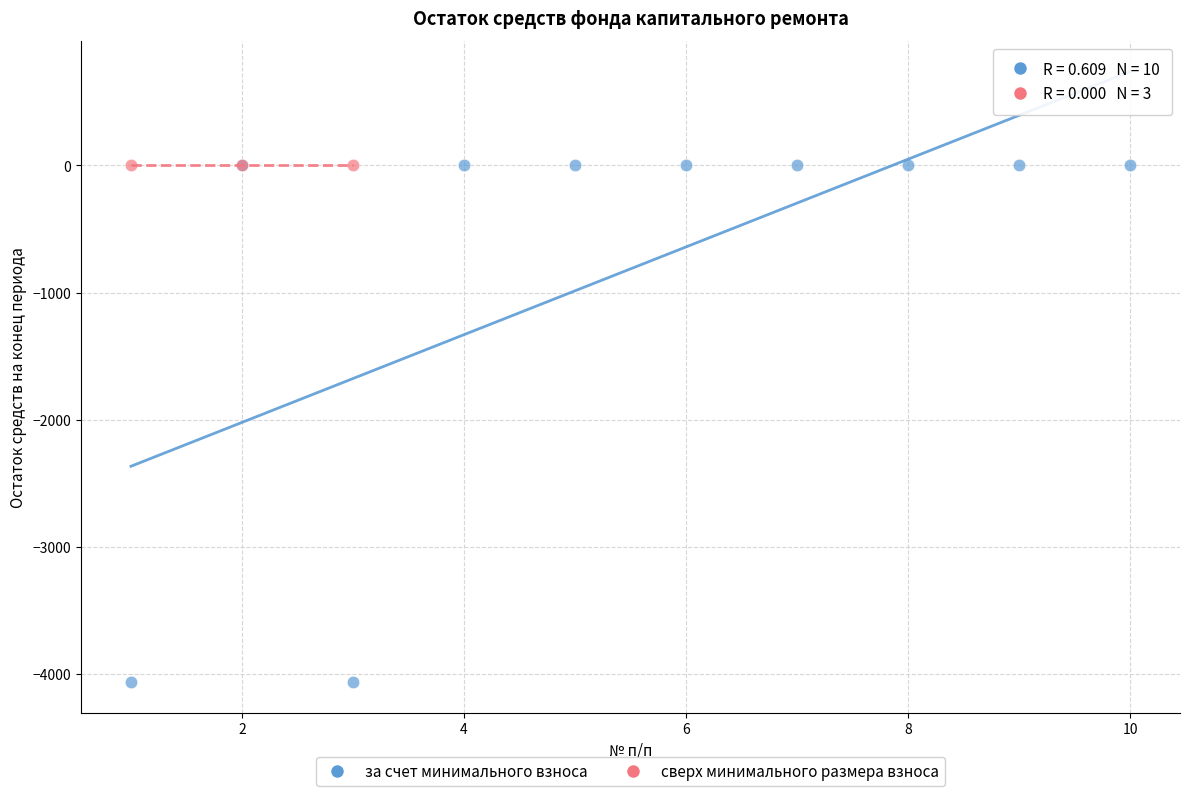

Which series contains the lowest Y value?

за счет минимального взноса